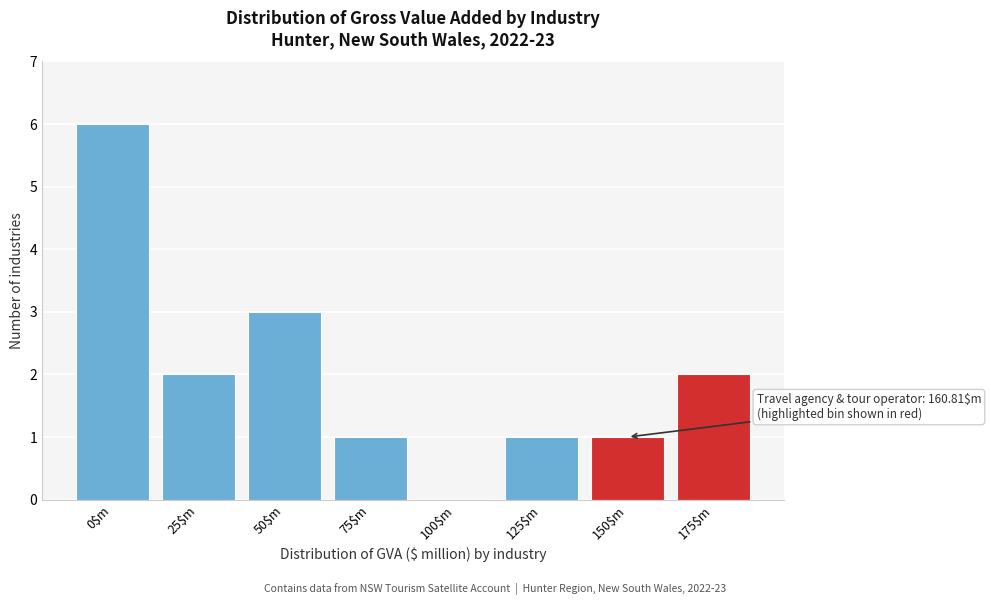

True or false: the data shows 0 at 125$m.

False